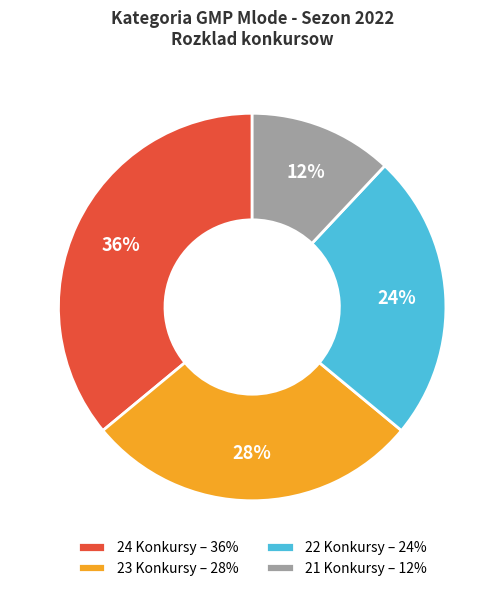

True or false: 21 Konkursy accounts for 12% of the total.

True